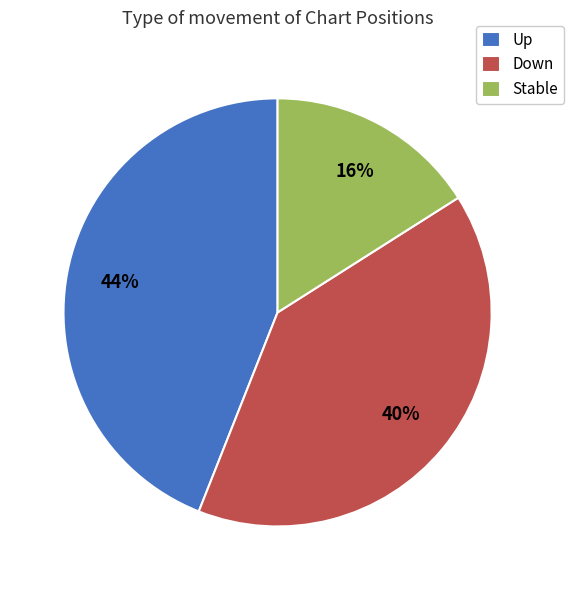

What percentage is the Up slice, to the nearest percent?

44%